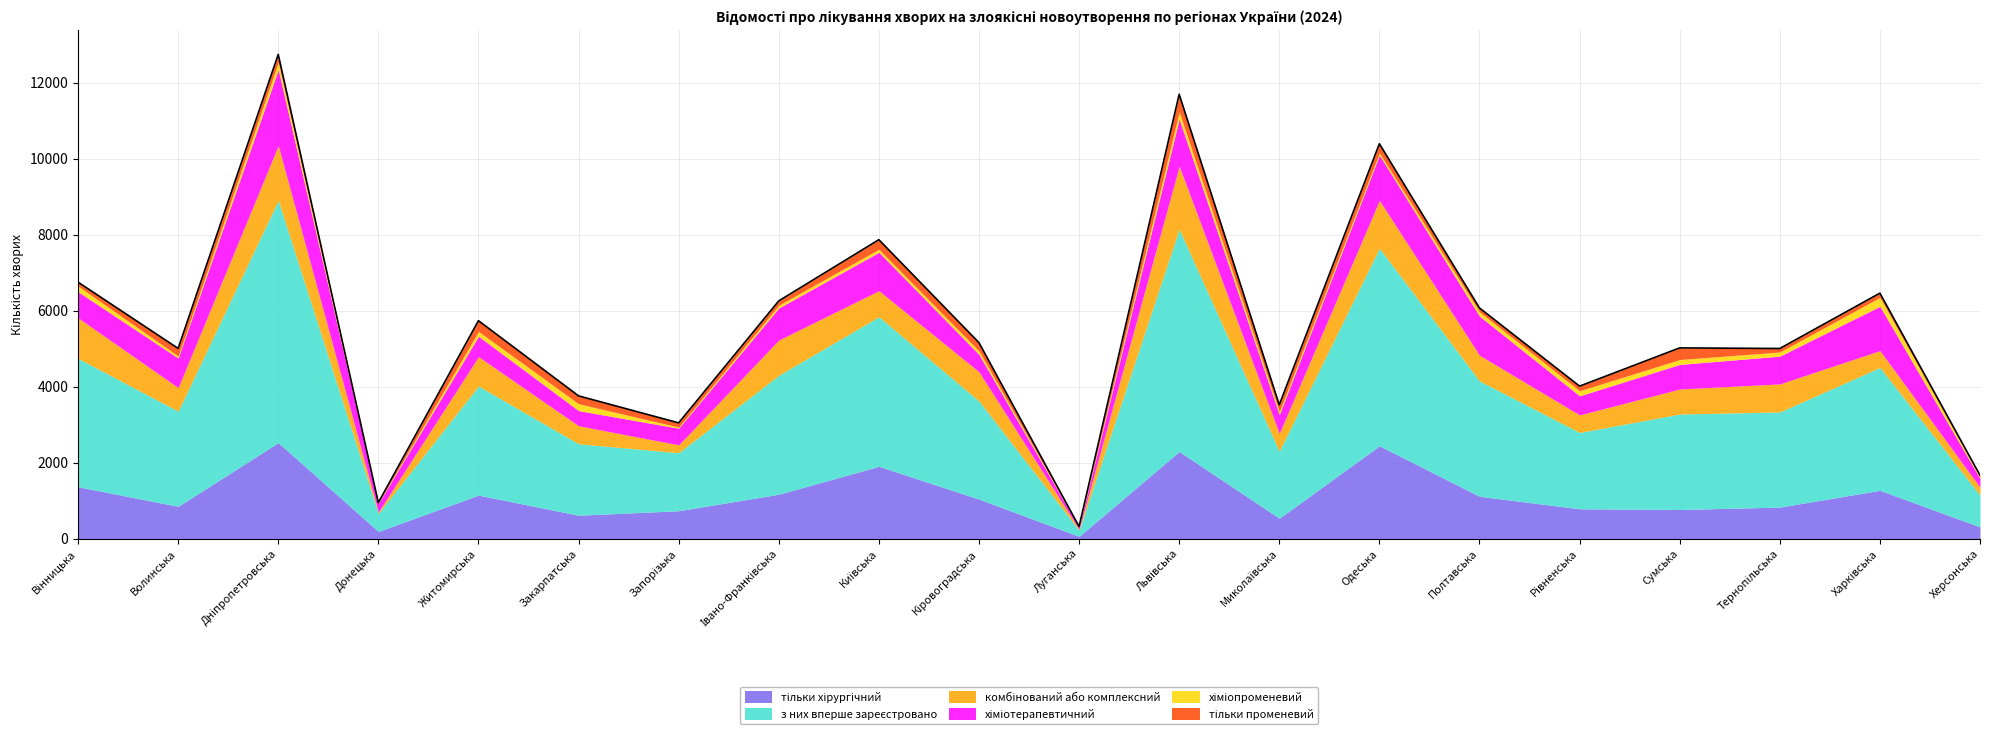

What is the label of the 3rd point from the left?

Дніпропетровська